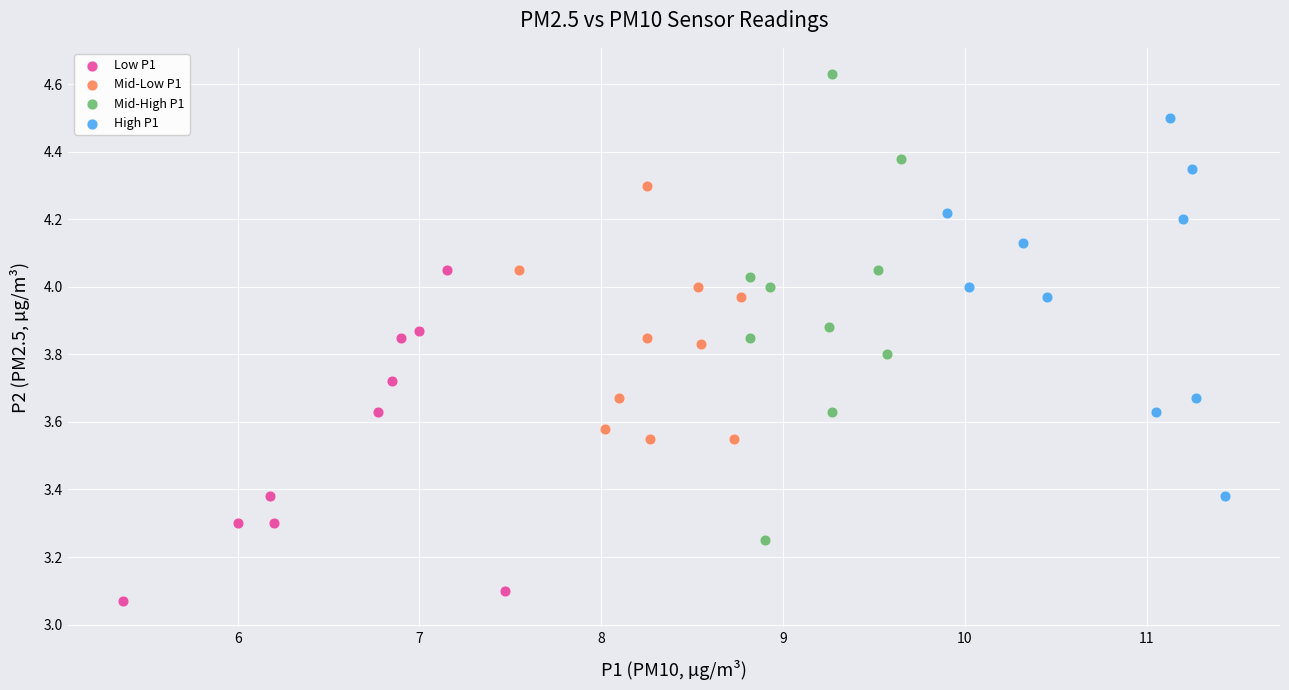

What are all the series names shown in the legend?

Low P1, Mid-Low P1, Mid-High P1, High P1